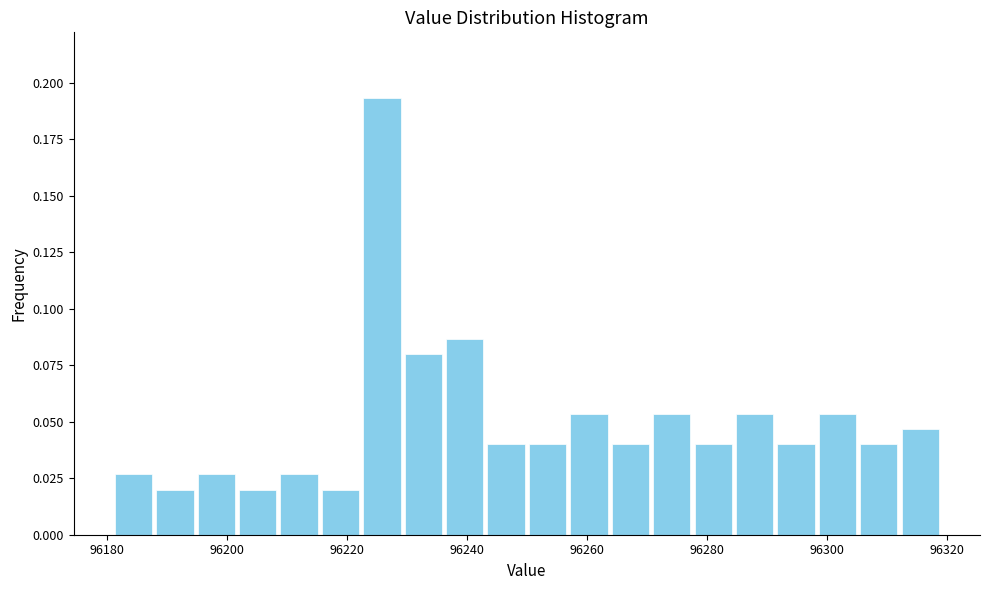

Around what value on the x-axis is the tallest bar? Give the approximate position of its centre, as read against the axis.

96226